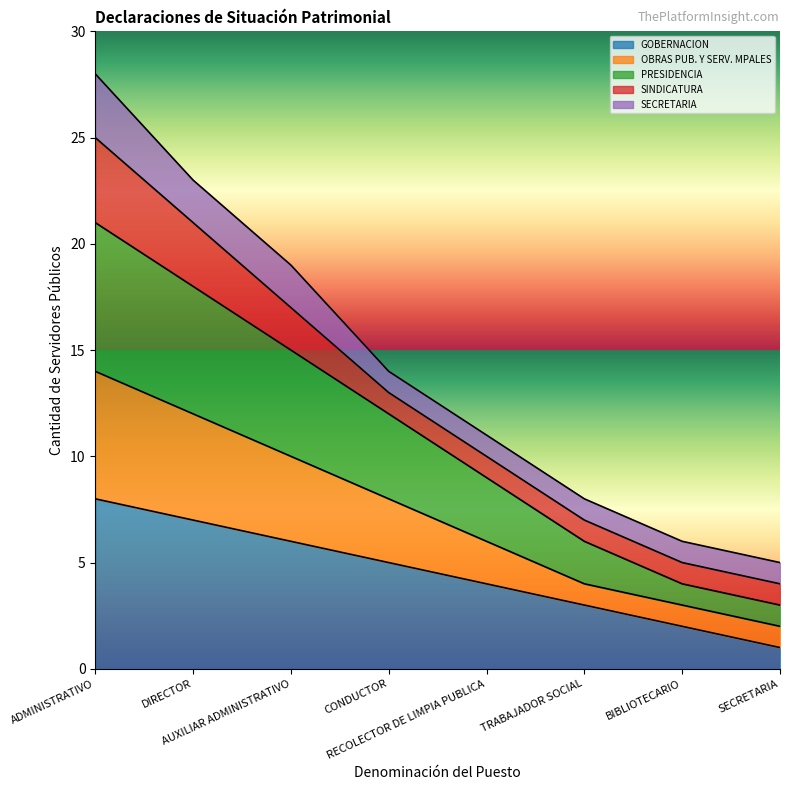

What position from the left is ADMINISTRATIVO?

1